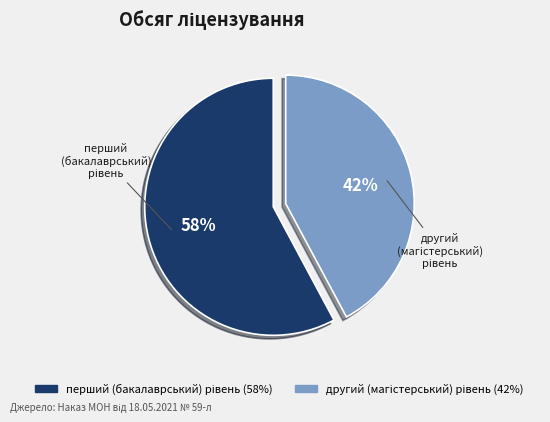

To the nearest percent, what is the average slice percentage?

50%